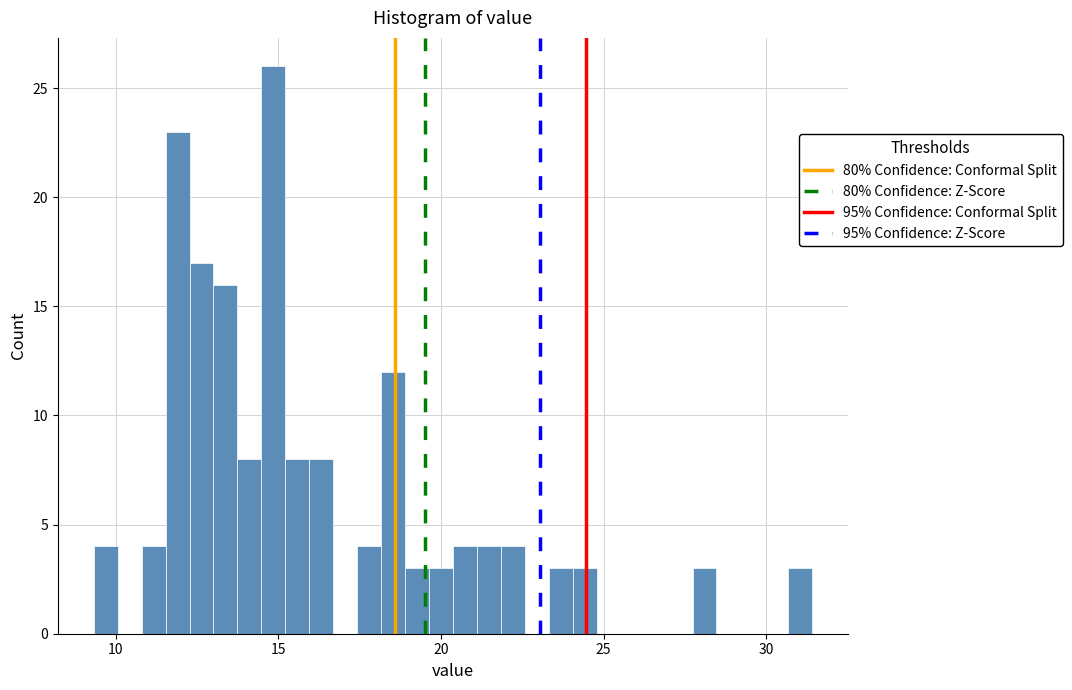

Around what value on the x-axis is the tallest bar? Give the approximate position of its centre, as read against the axis.

15.0